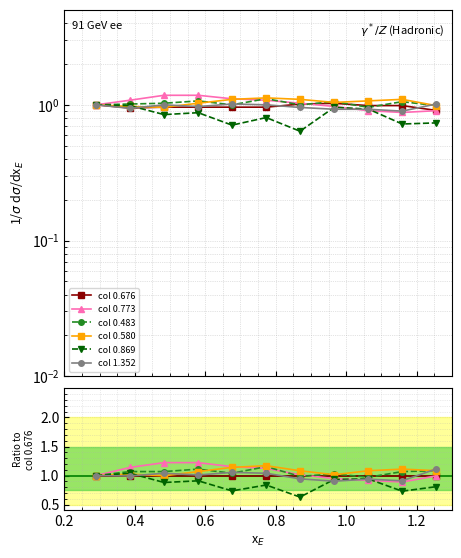

How many interior local valleys does the col 0.869 series have?

4